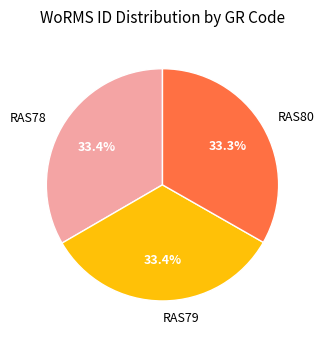

What portion of the pie excludes RAS78?

66.6%